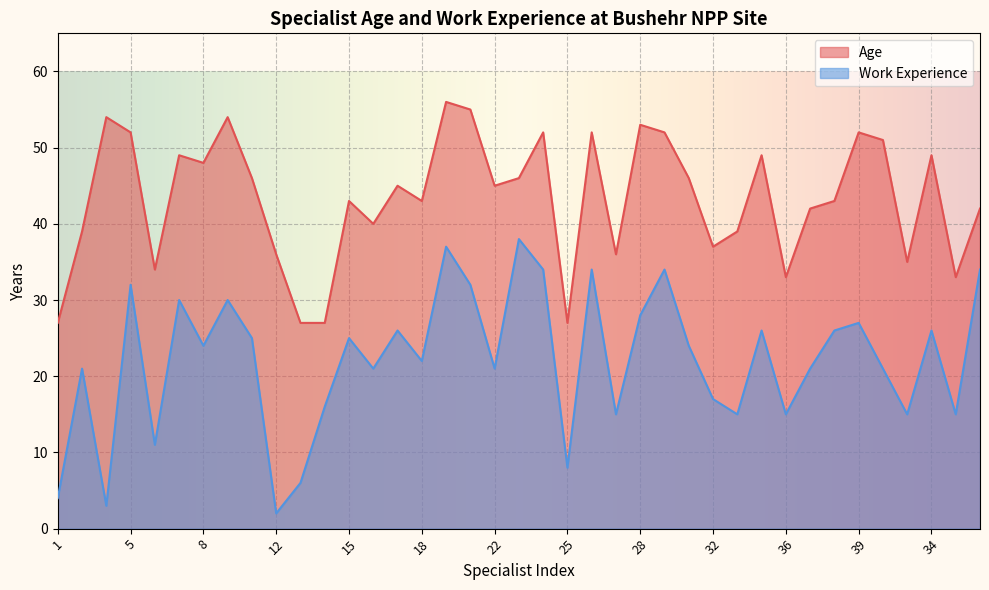

How many distinct data groups are displayed?

2